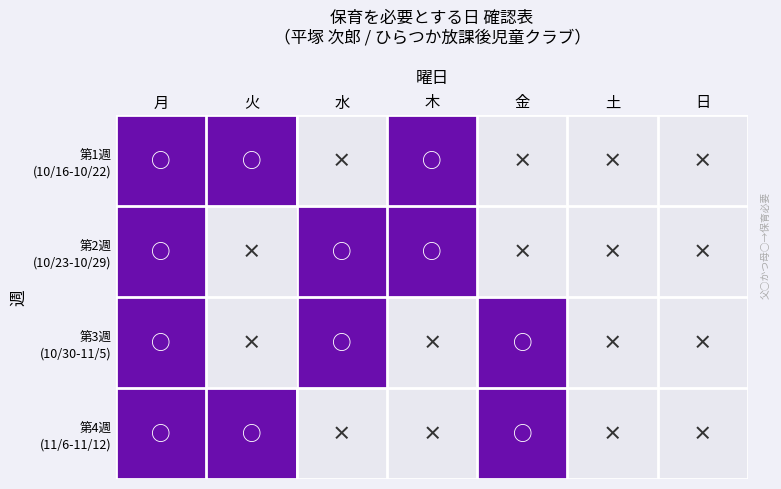

At how many categories does at least one series exceed 0?

5